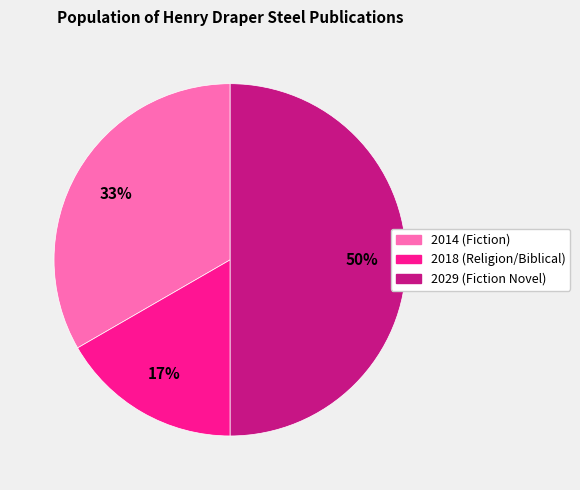

To the nearest percent, what is the difference between the largest and smallest slice percentages?

33%